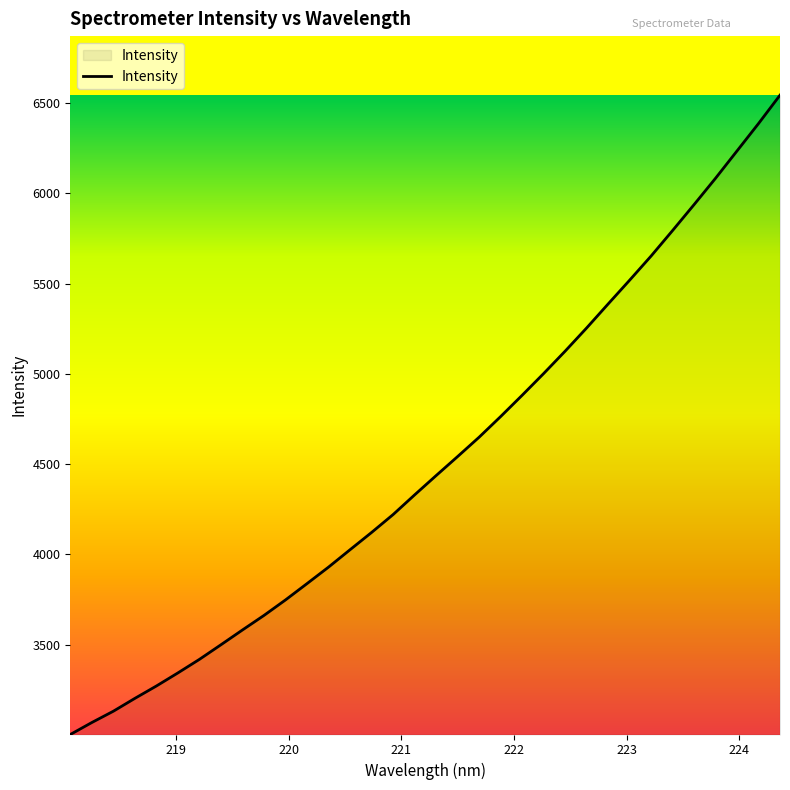

What is the difference between the maximum and minimum values?

3542.4